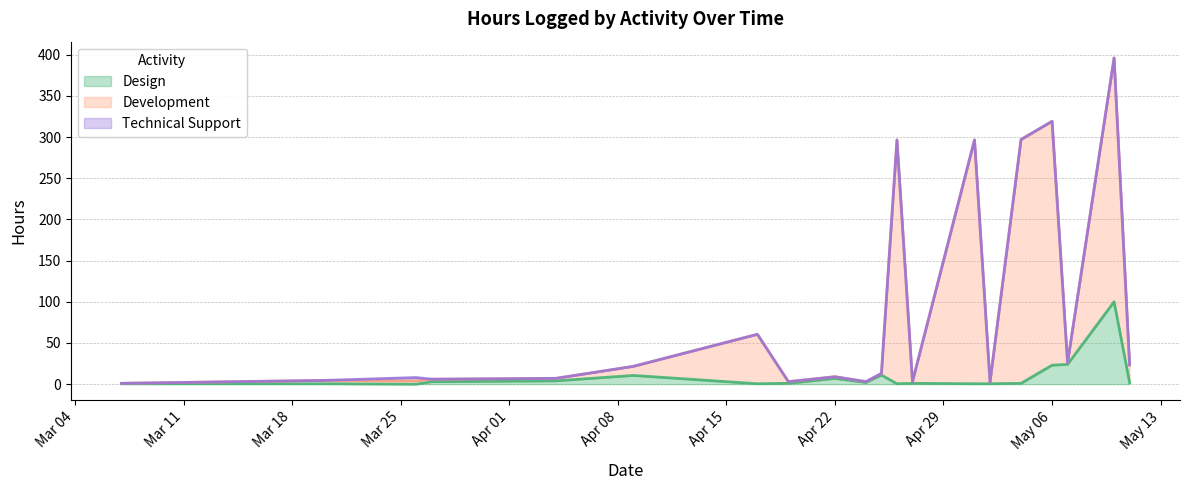

What is the approximate value of Design at May 06?

23.0